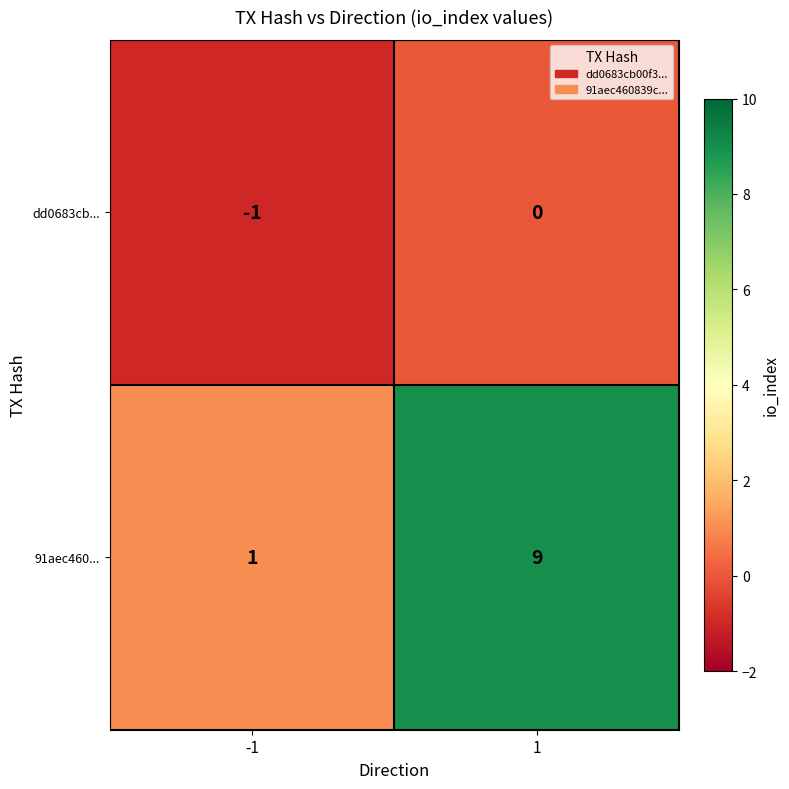

What is the difference between the highest and lowest values at -1?

2